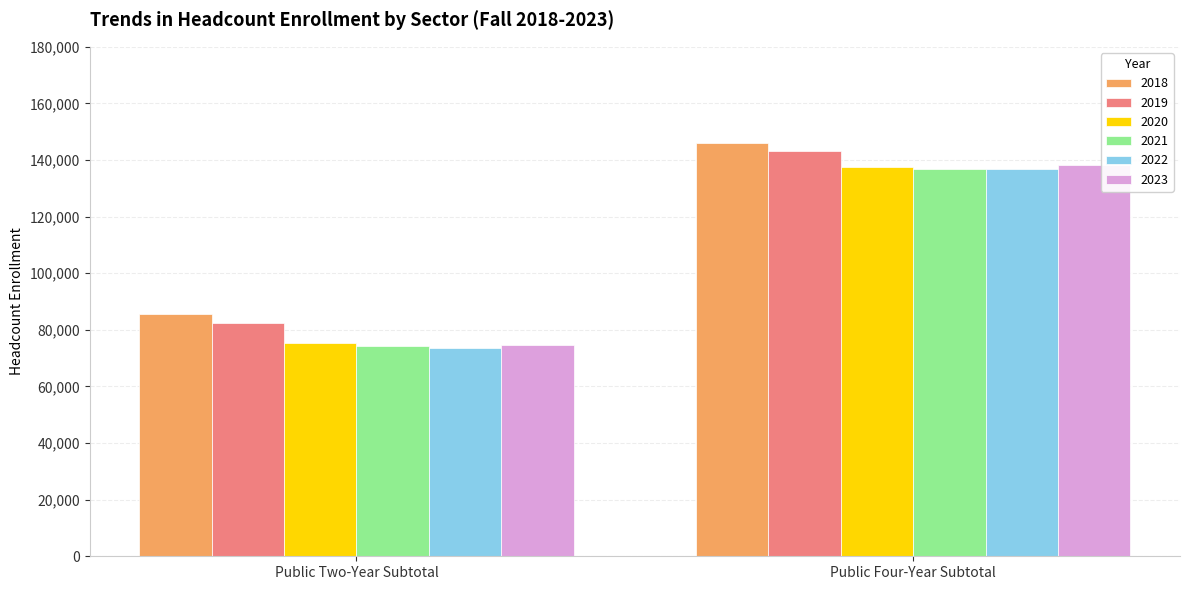

Does the chart contain any negative values?

No